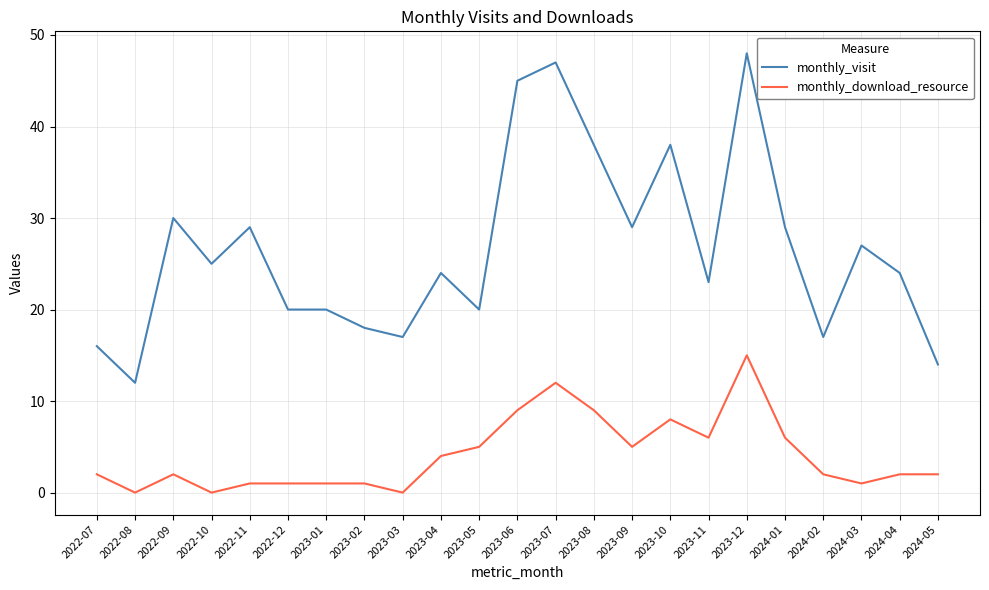

List the series in order of their overall mean, highest first.

monthly_visit, monthly_download_resource